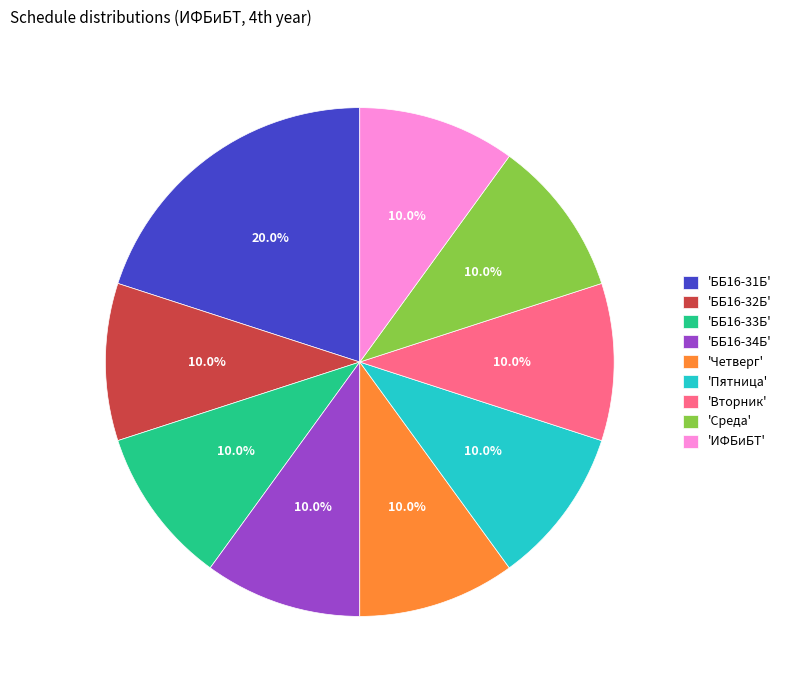

Which slice is the largest?

'ББ16-31Б'